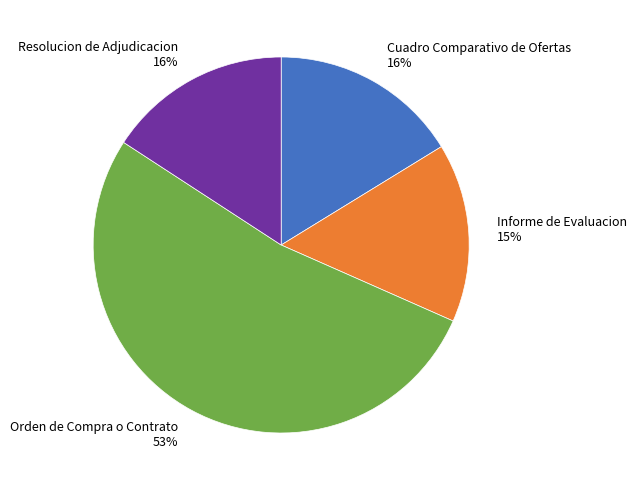

What is the largest slice in the pie chart?

Orden de Compra o Contrato